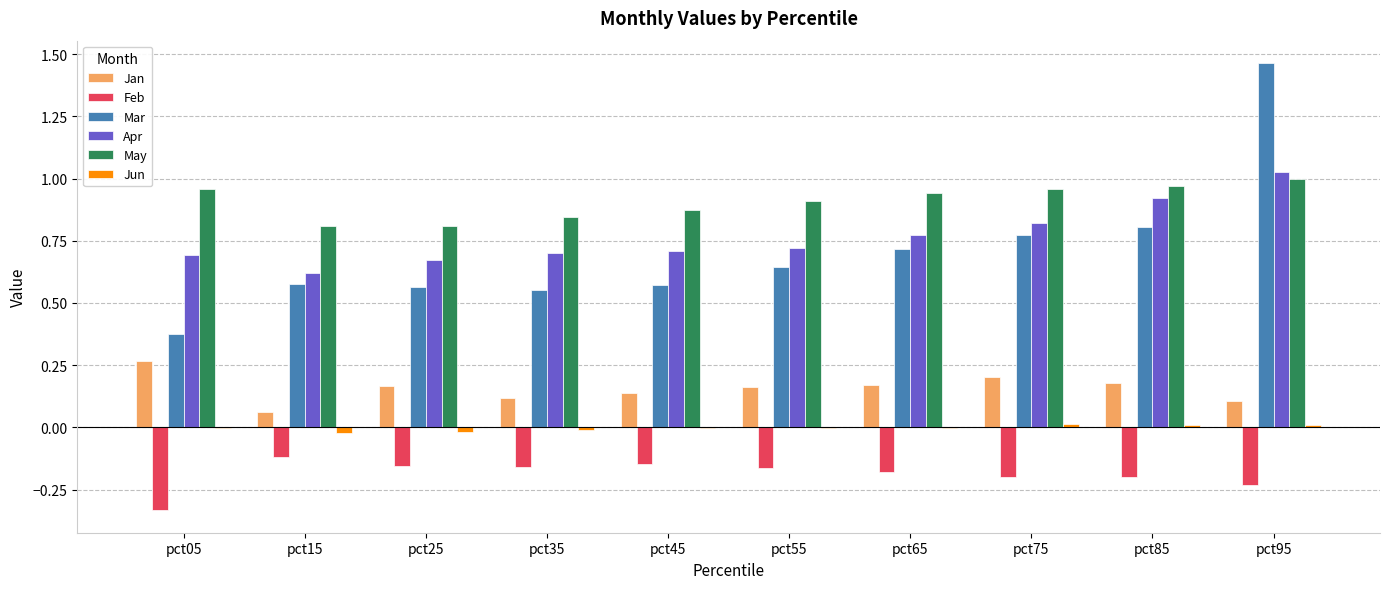

At which category is the sum across all series the highest?

pct95